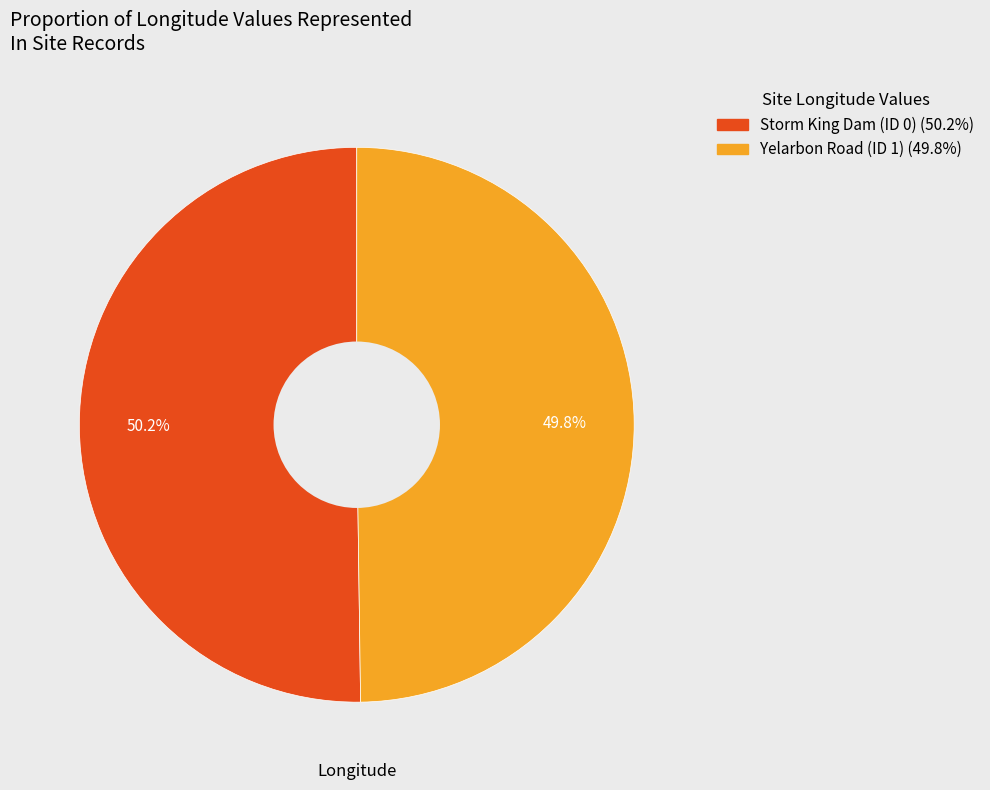

To the nearest percent, what percentage of the pie is Storm King Dam (ID 0)?

50%